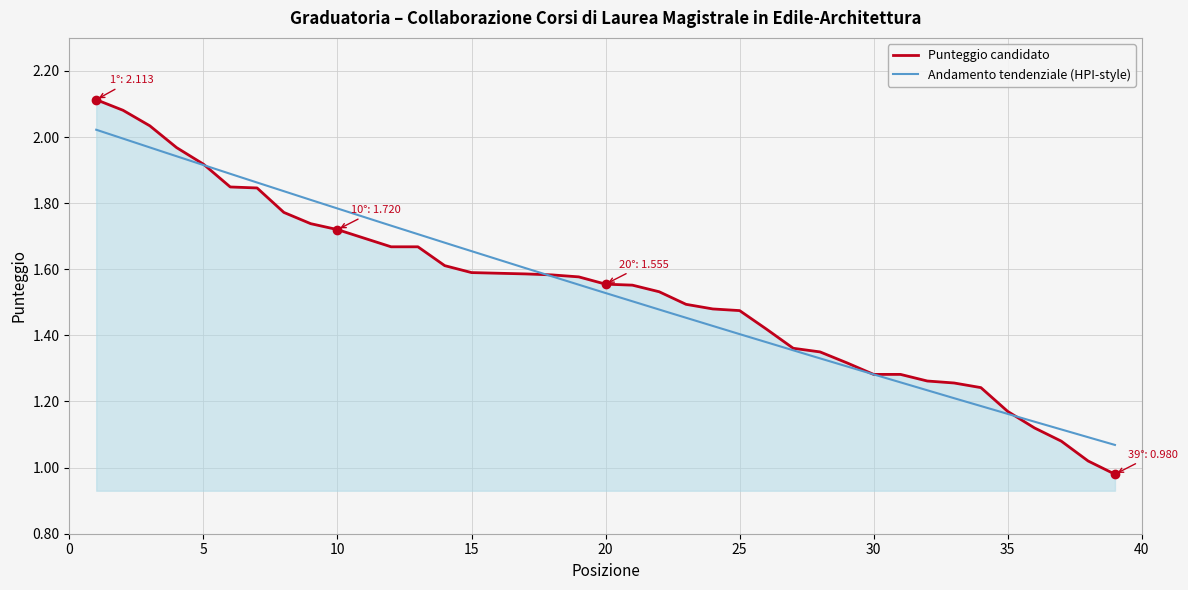

Which label corresponds to the largest value in the chart?

1